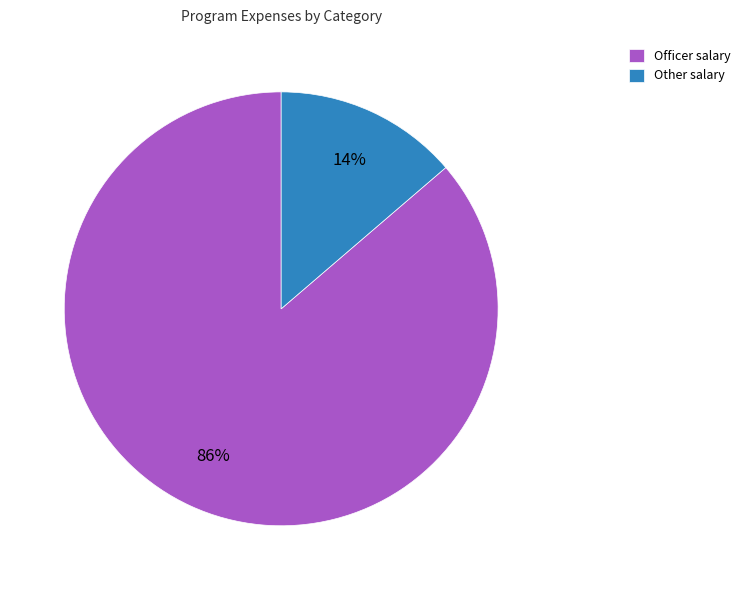

To the nearest percent, what is the combined percentage of Other salary and Officer salary?

100%